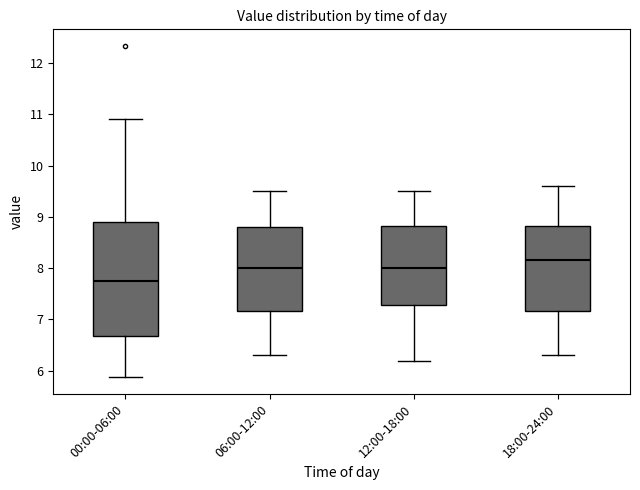

Which box is the tallest, from its lower edge to its upper edge?

00:00-06:00